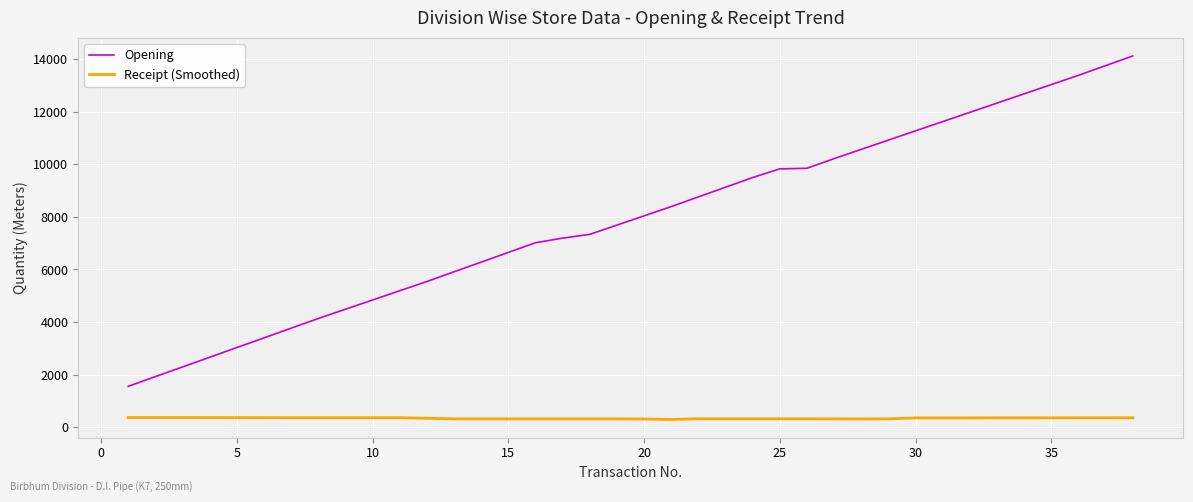

True or false: Receipt (Smoothed) and Opening cross at least once.

False